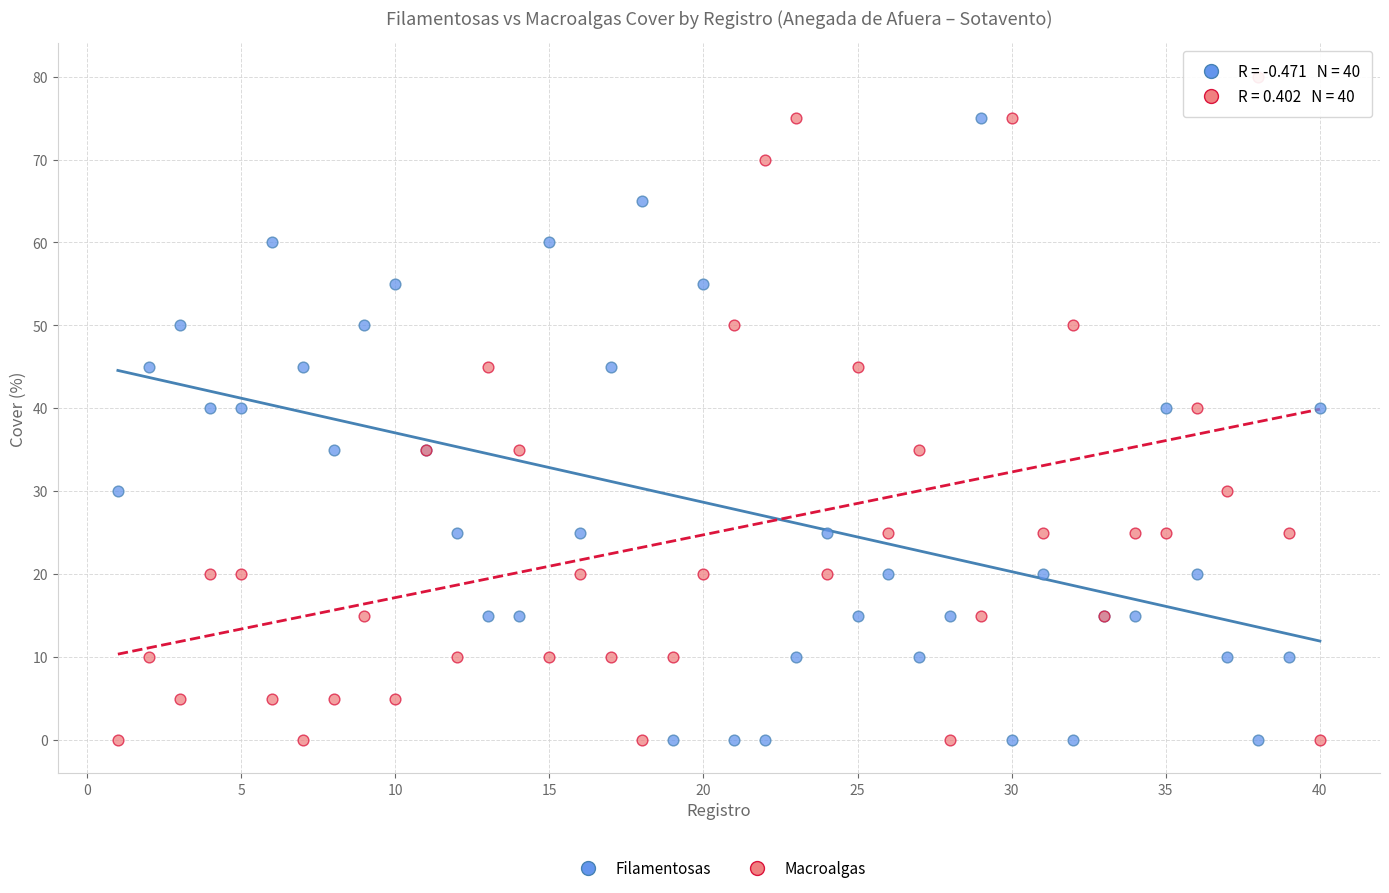

Which series reaches the maximum Y coordinate?

Macroalgas